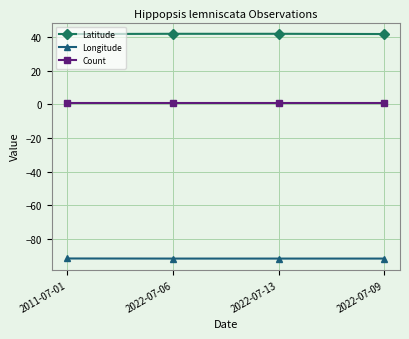

Which series has the widest spread of values?

Latitude